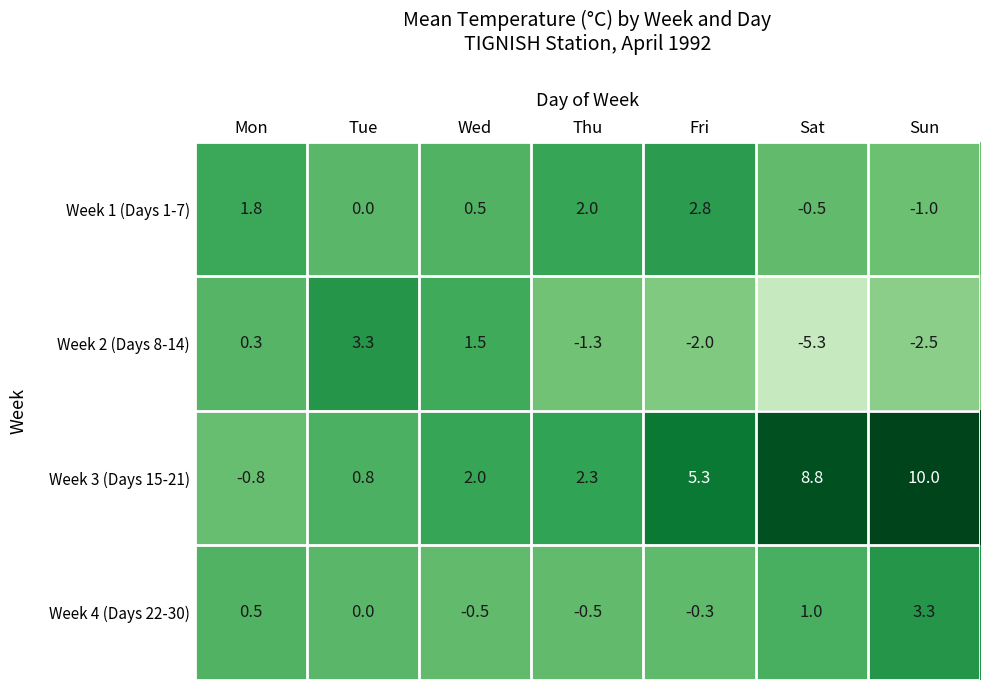

What is the difference between the highest and lowest values at Thu?

3.6